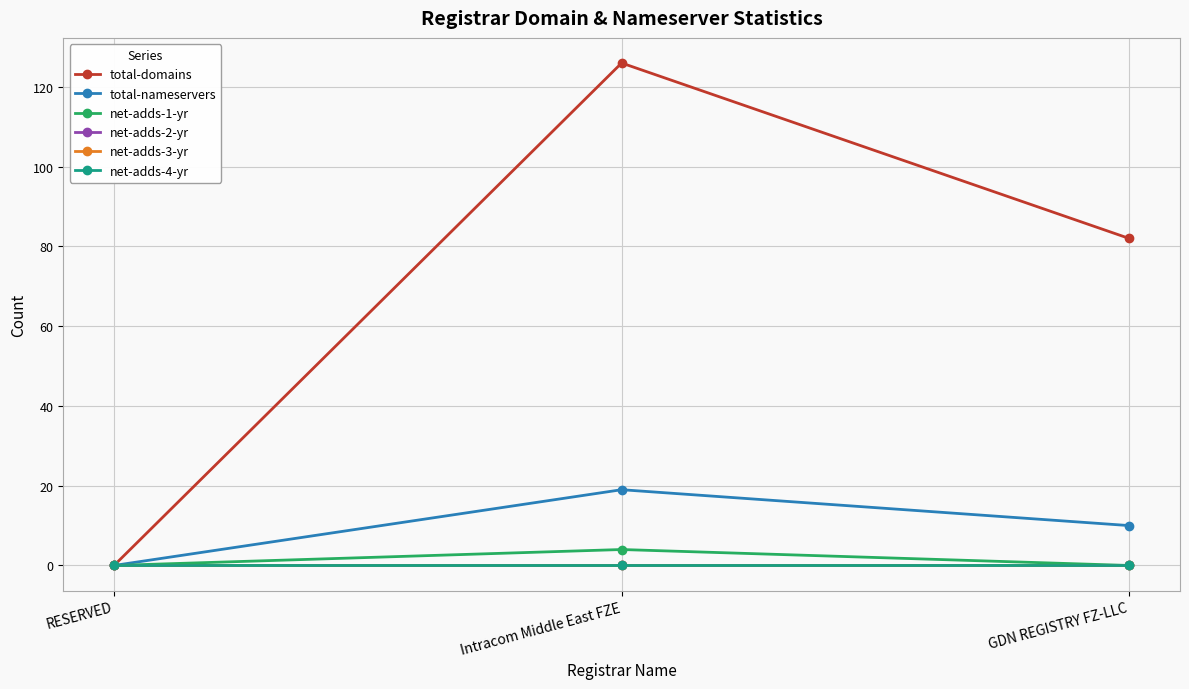

What is the label of the 2nd point from the right?

Intracom Middle East FZE